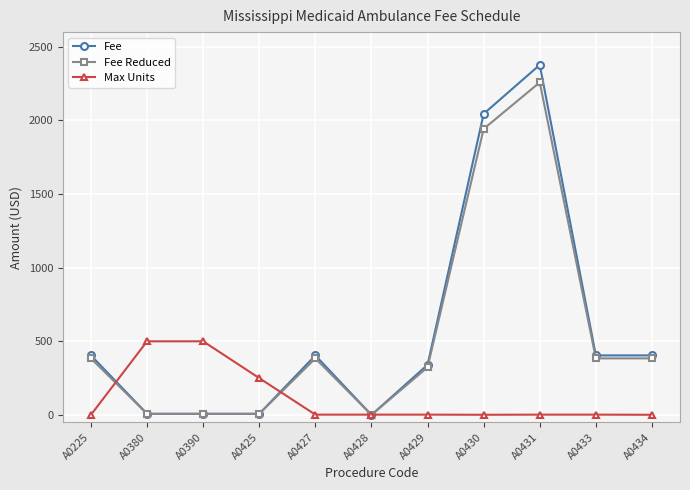

Which category has the highest value across all series?

A0431